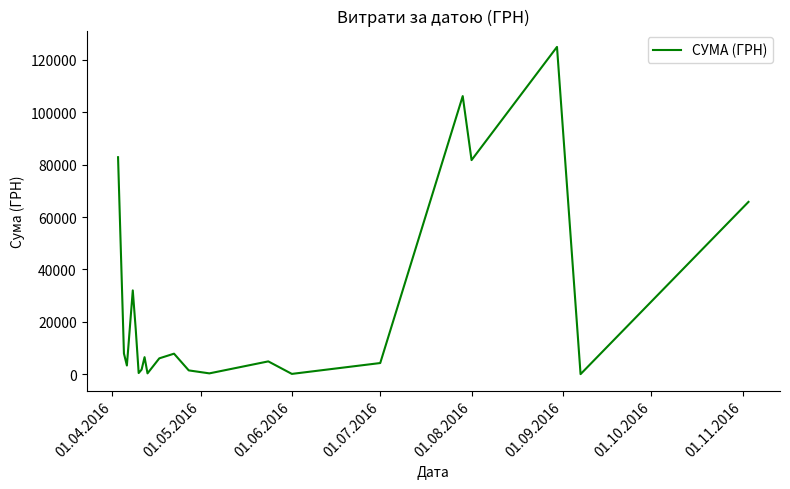

How many categories are shown in the chart?

21